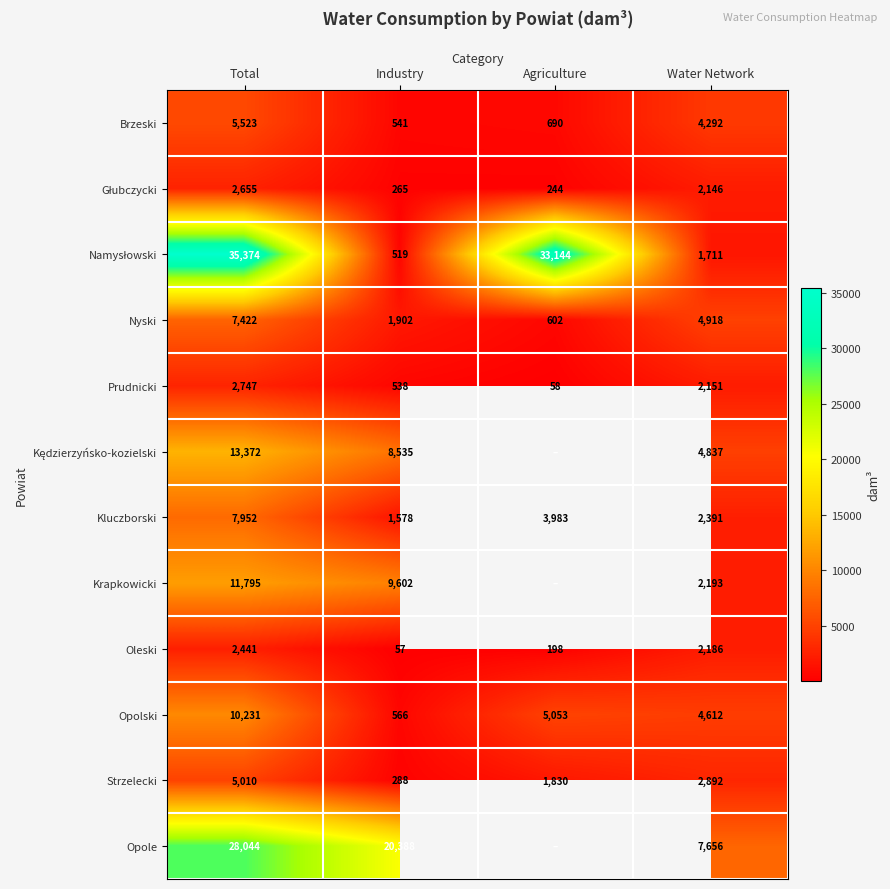

At which label is Opolski closest to 5398?

Agriculture